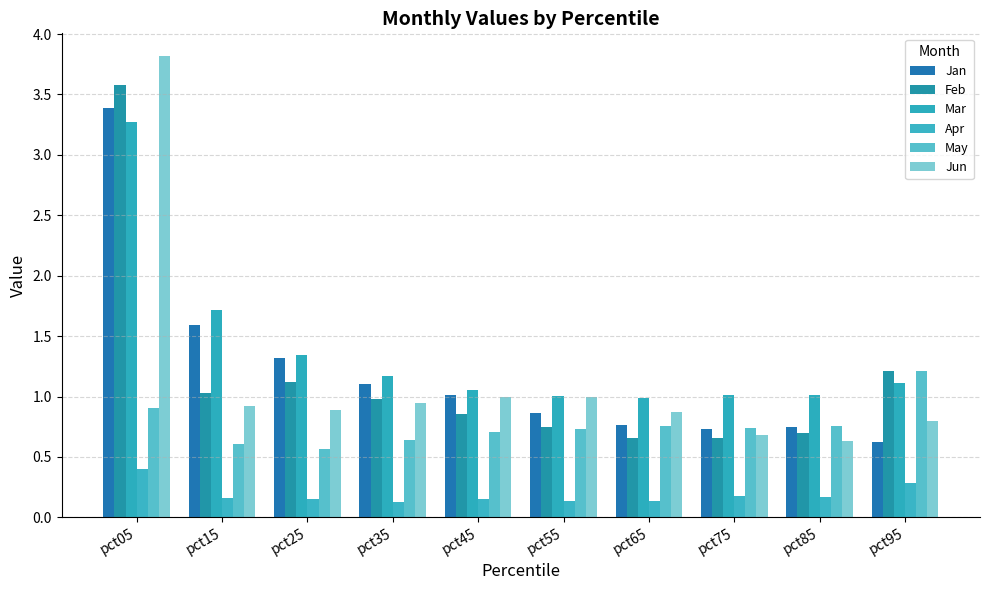

Which label corresponds to the largest value in the chart?

pct05